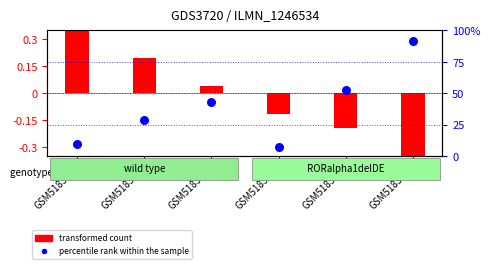

Which series reaches the minimum Y coordinate?

transformed count